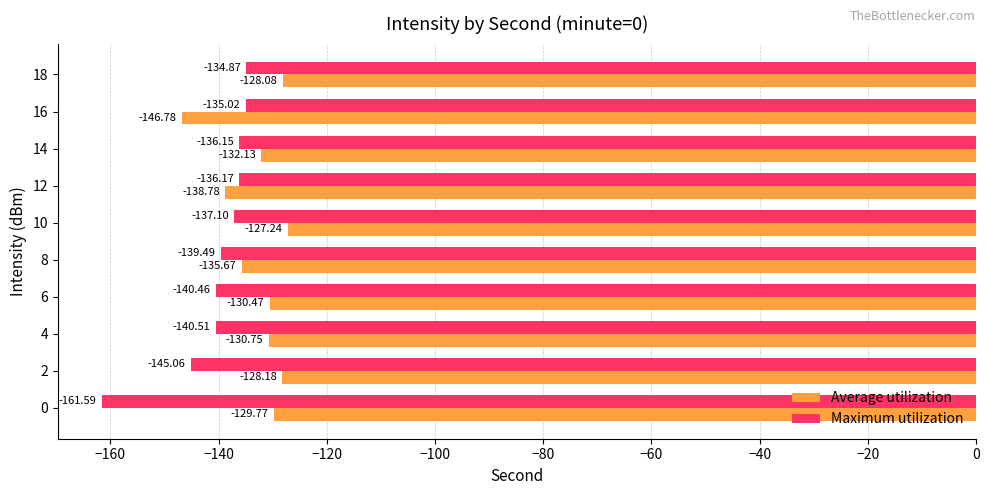

Where is Average utilization nearest to the value -137?

8